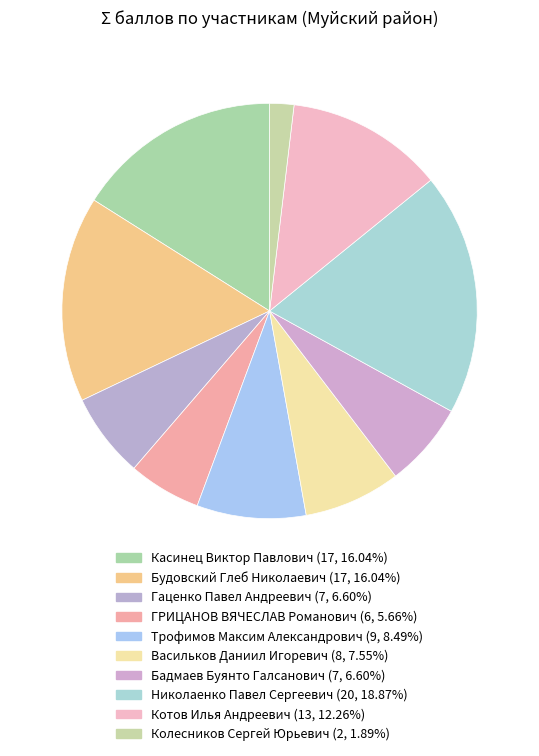

Between Николаенко Павел Сергеевич and Колесников Сергей Юрьевич, which is larger?

Николаенко Павел Сергеевич